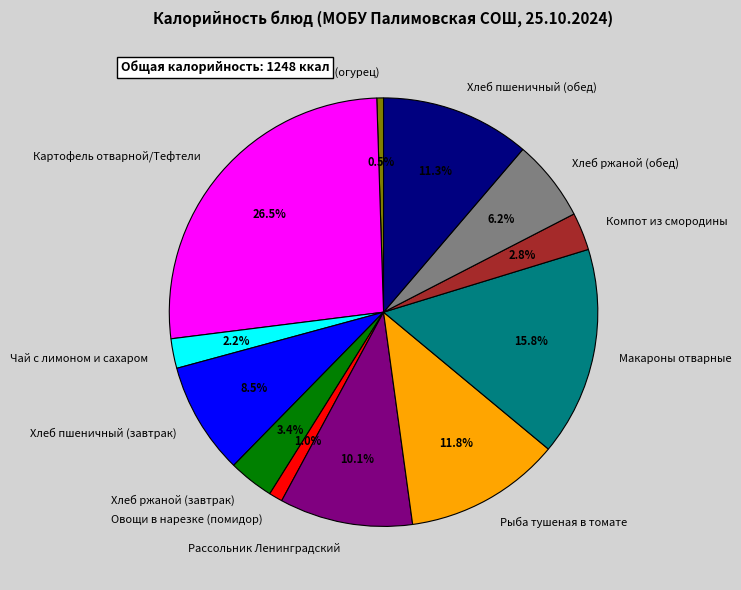

Rank the categories by value from lowest to highest.

Овощи в нарезке (огурец), Овощи в нарезке (помидор), Чай с лимоном и сахаром, Компот из смородины, Хлеб ржаной (завтрак), Хлеб ржаной (обед), Хлеб пшеничный (завтрак), Рассольник Ленинградский, Хлеб пшеничный (обед), Рыба тушеная в томате, Макароны отварные, Картофель отварной/Тефтели